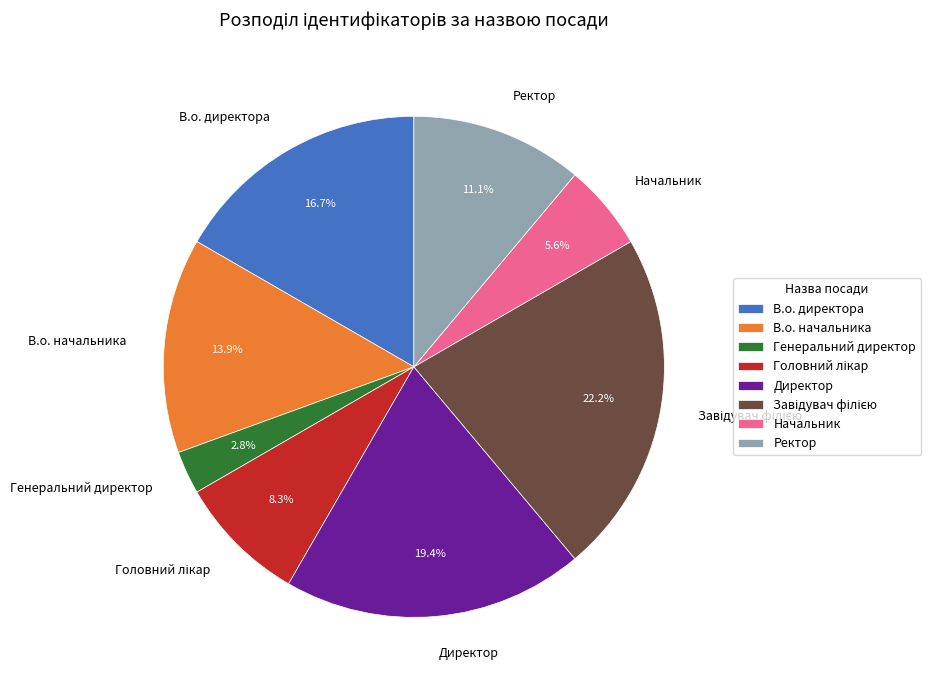

Which slice is the smallest?

Генеральний директор